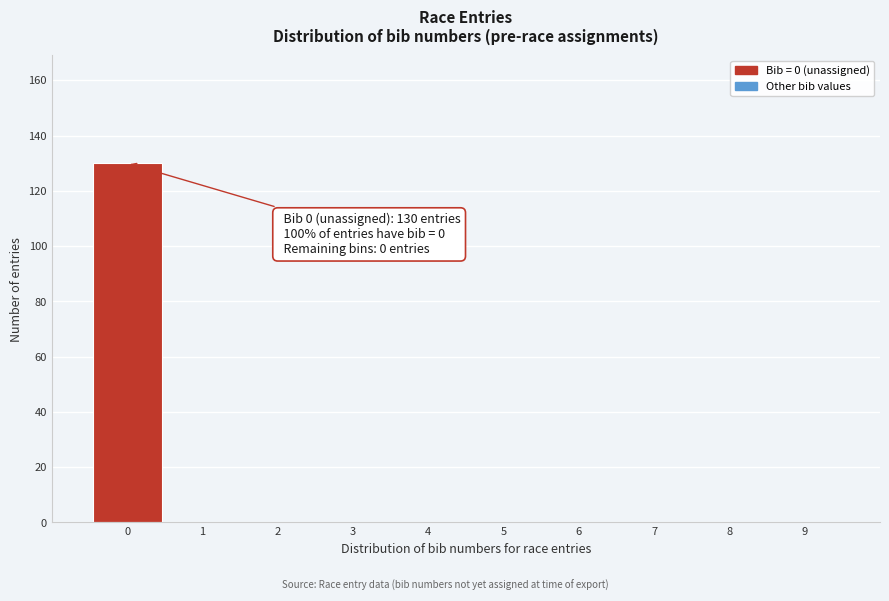

Which range on the x-axis has the tallest bar?

-0.5 to 0.5